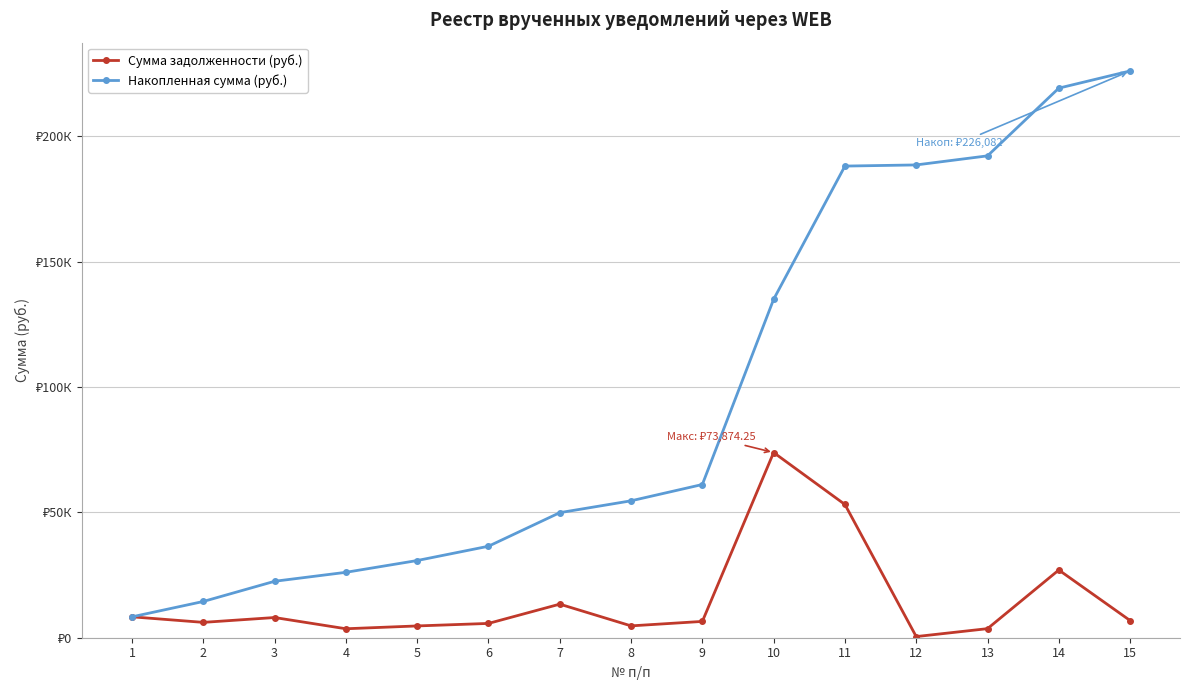

What is the total value across all series at 4?

29665.7